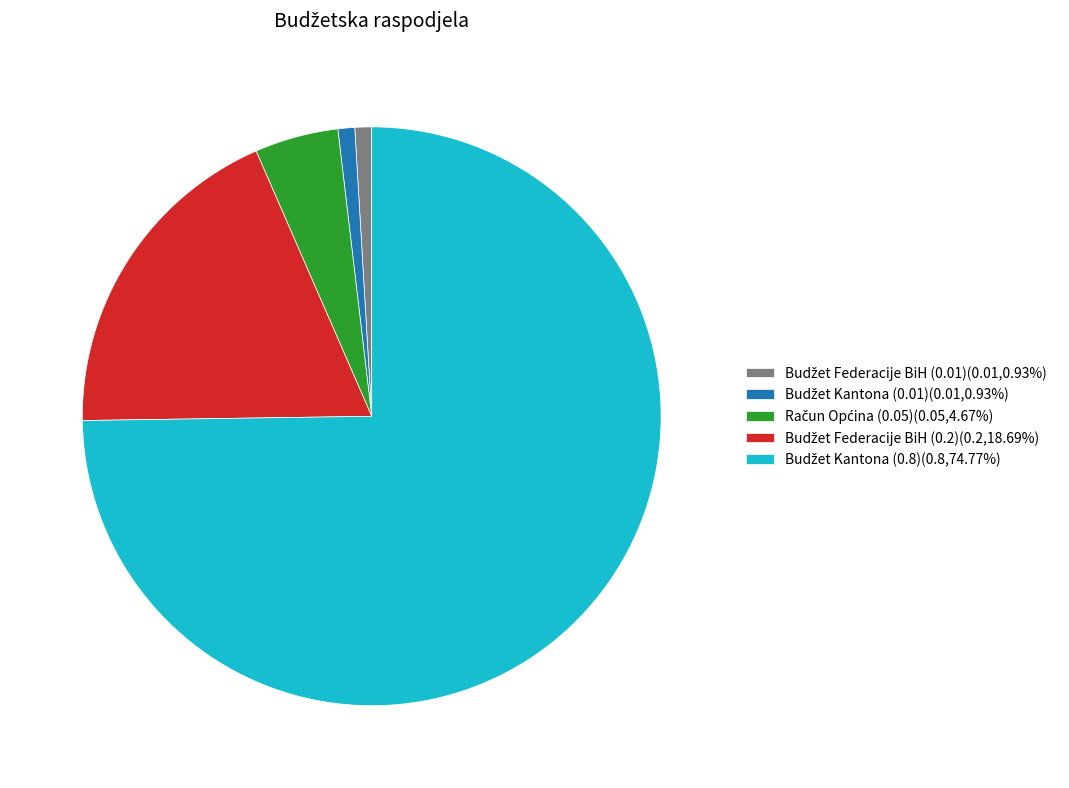

Does any single category account for the majority?

Yes